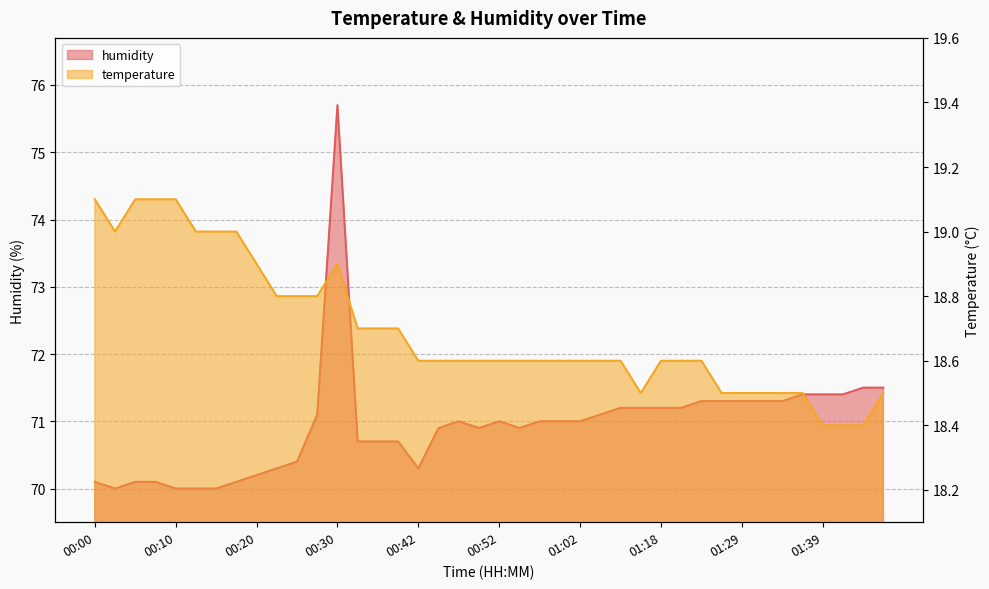

Rank the series at 01:39 from lowest to highest value.

temperature, humidity